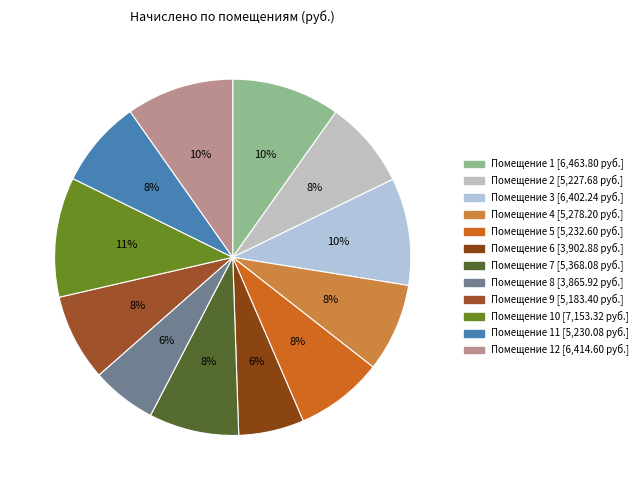

Rank the categories by value from highest to lowest.

10, 1, 12, 3, 7, 4, 5, 11, 2, 9, 6, 8